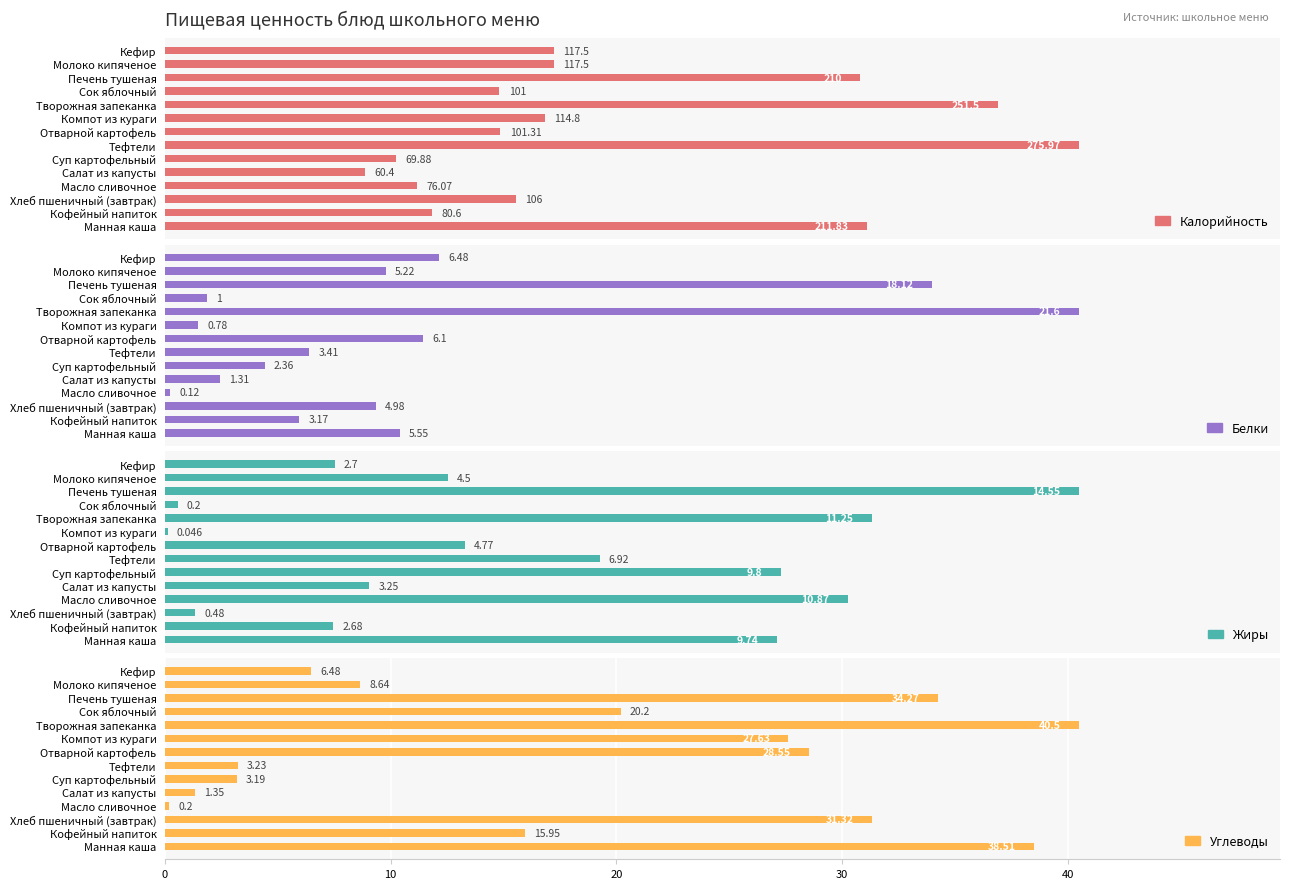

Between Хлеб пшеничный (завтрак) and Тефтели, which series saw the biggest shift?

Калорийность